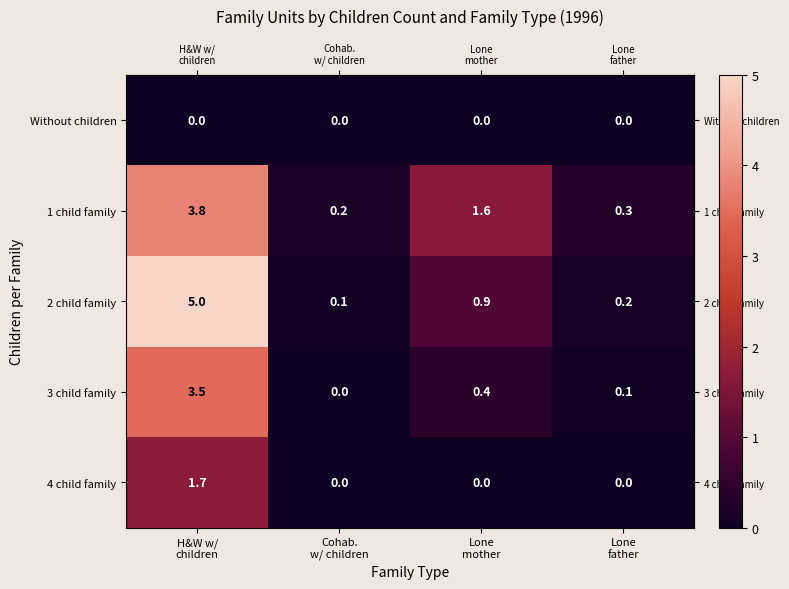

Reading left to right, list all the values displayed in this chart.

Without children: 0.0	0.0	0.0	0.0
1 child family: 3.8	0.2	1.6	0.3
2 child family: 5.0	0.1	0.9	0.2
3 child family: 3.5	0.0	0.4	0.1
4 child family: 1.7	0.0	0.0	0.0